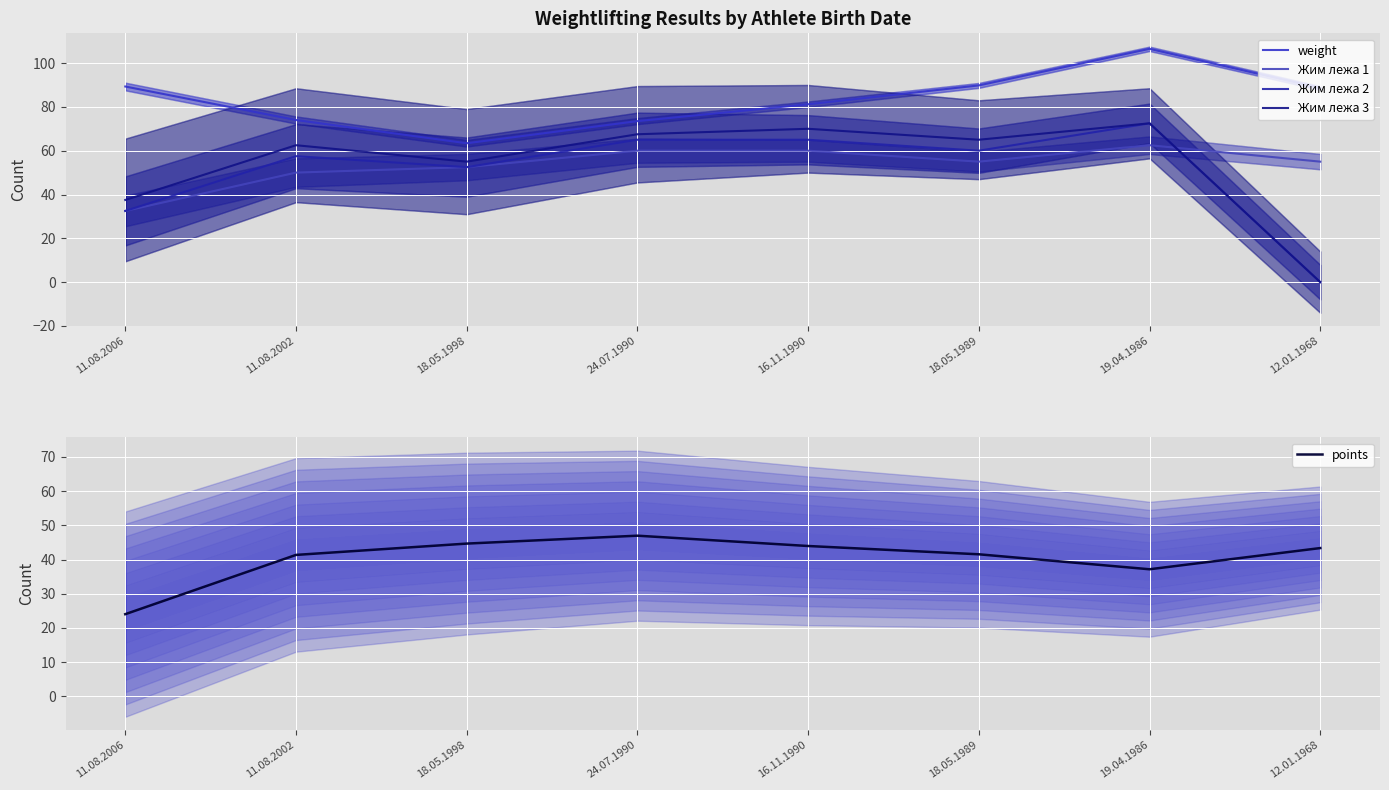

At which label is Жим лежа 2 closest to 36?

11.08.2006